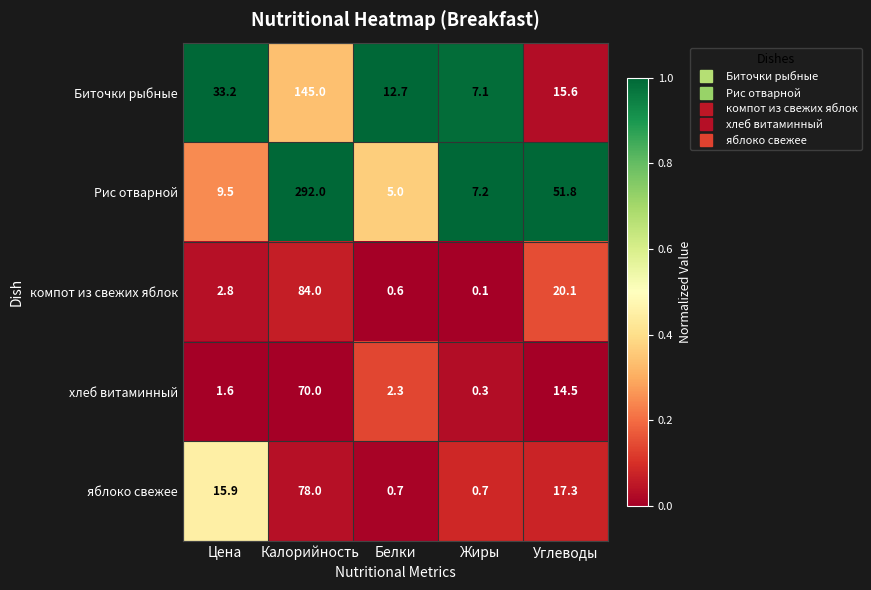

Is it true that компот из свежих яблок equals 0.6 at Белки?

True